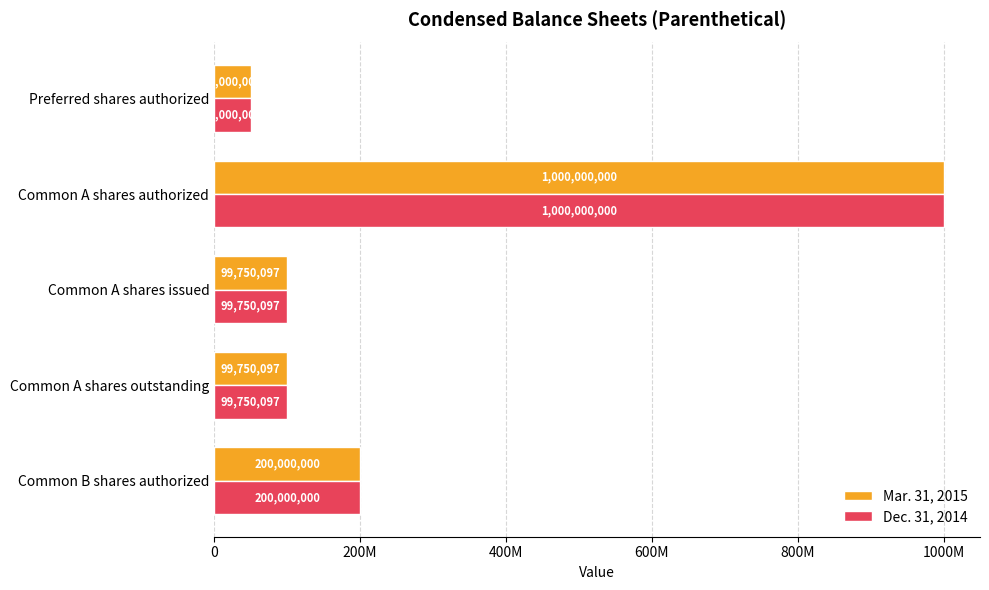

What are all the series names shown in the legend?

Mar. 31, 2015, Dec. 31, 2014